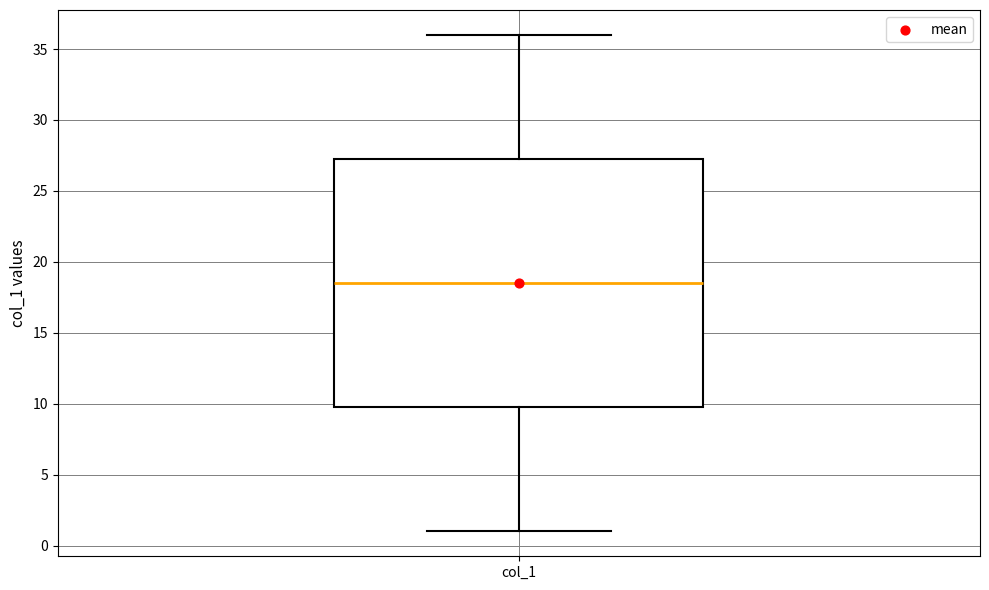

Read this box plot against the y-axis: the position of the median line, the range covered by the box, and the ends of both whiskers. The values are not printed on the chart, so give them approximately, as read against the axis.

median 18.5, box 10.0 to 27.5, whiskers 1.0 to 36.0